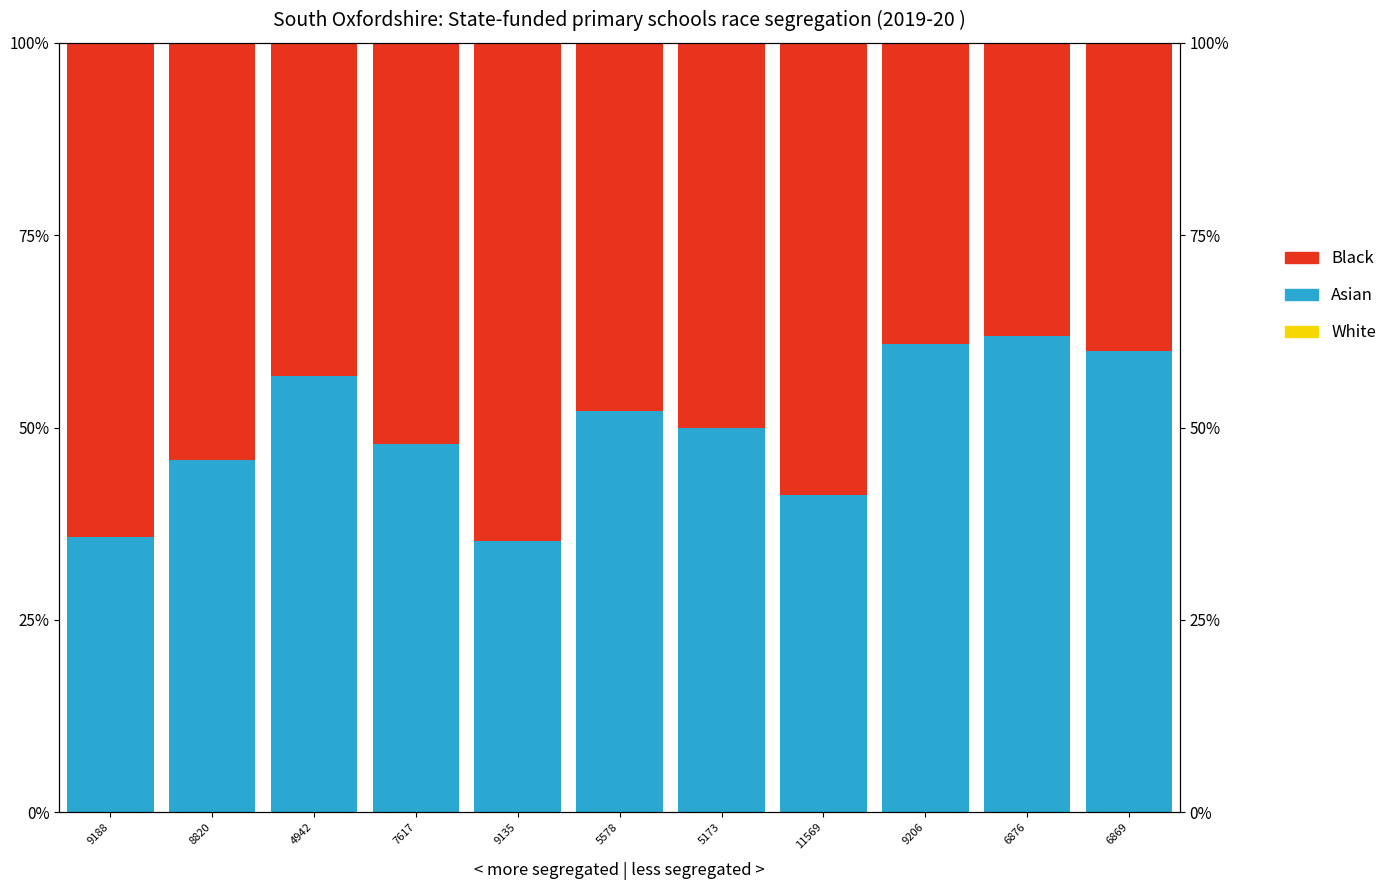

Reading left to right, list all the values displayed in this chart.

White: 9188=-0.0	8820=0.0	4942=0.0	7617=0.0	9135=0.0	5578=0.0	5173=0.0	11569=0.0	9206=-0.0	6876=0.0	6869=0.0
Asian: 9188=35.7	8820=45.8	4942=56.7	7617=47.8	9135=35.3	5578=52.2	5173=50.0	11569=41.2	9206=60.9	6876=61.9	6869=60.0
Black: 9188=64.3	8820=54.2	4942=43.3	7617=52.2	9135=64.7	5578=47.8	5173=50.0	11569=58.8	9206=39.1	6876=38.1	6869=40.0